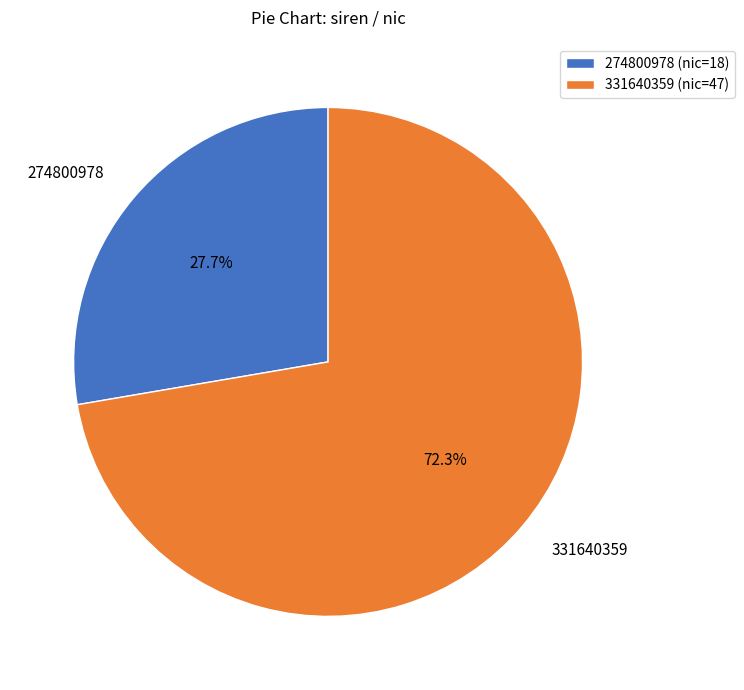

Which category has the smallest portion of the pie?

274800978